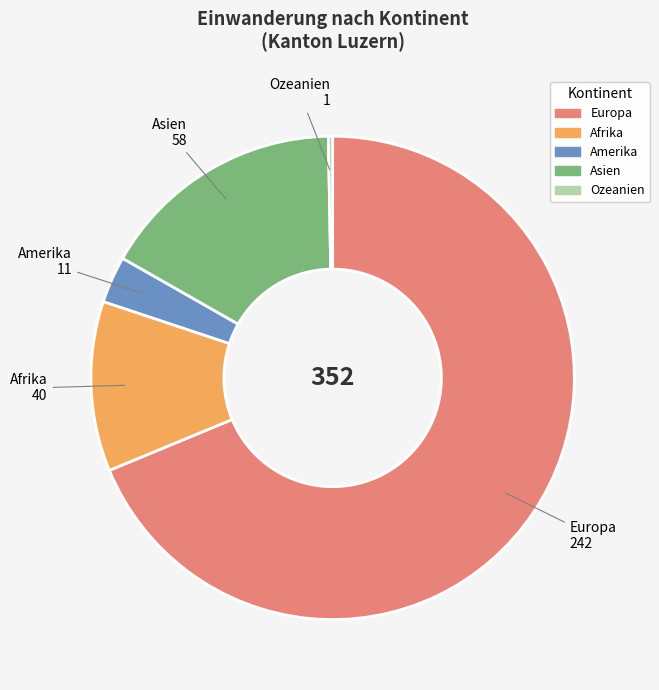

Do Amerika and Afrika together represent more than half of the pie?

No